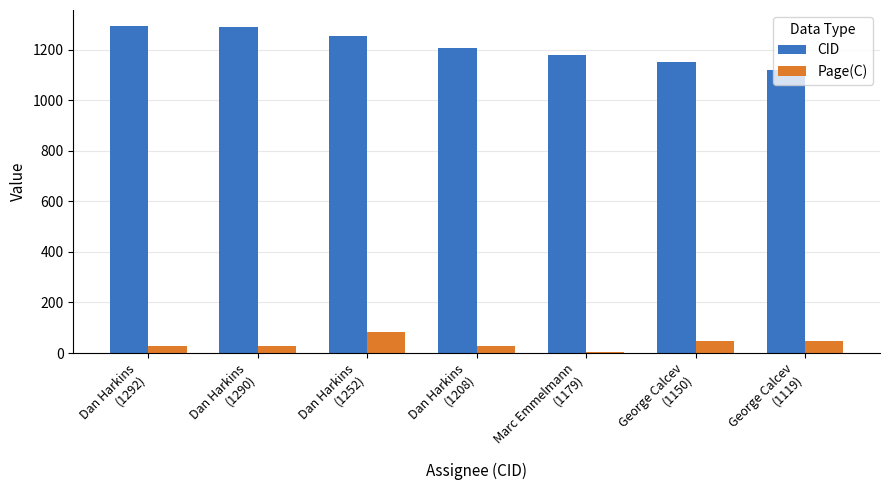

What is the difference between the Page(C) values at Marc Emmelmann
(1179) and Dan Harkins
(1208)?

23